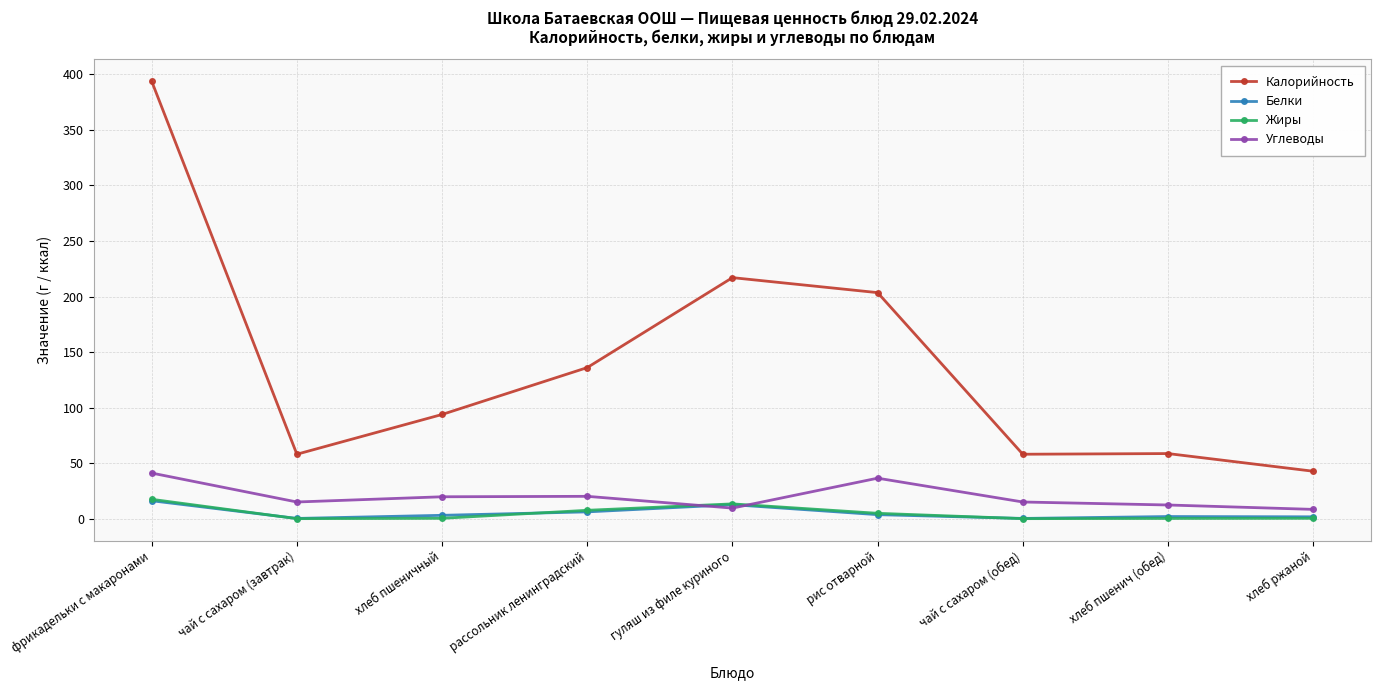

What is the value of the Белки point at the 7th from the left?

0.2